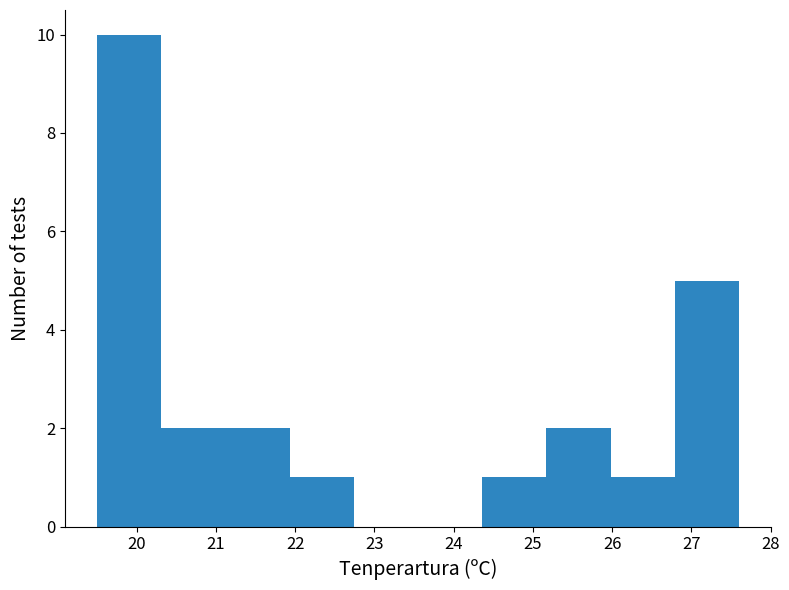

Which range on the x-axis has the tallest bar?

19.50 to 20.31